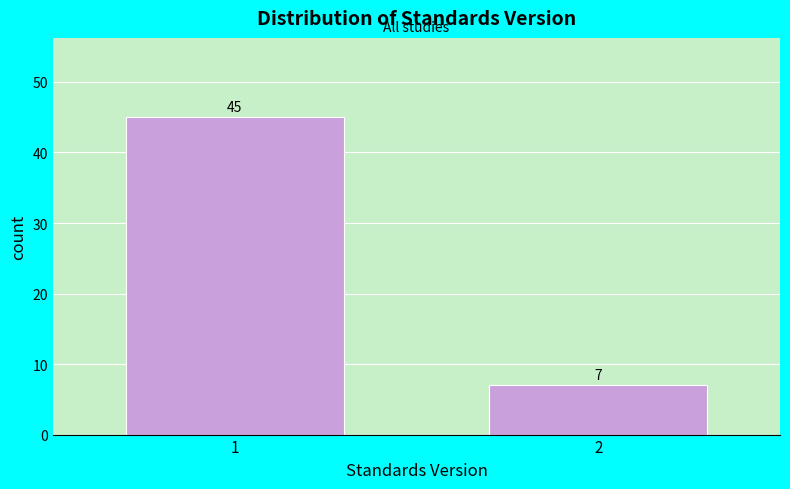

Reading right to left, transcribe all the data shown in this chart.

2=7	1=45